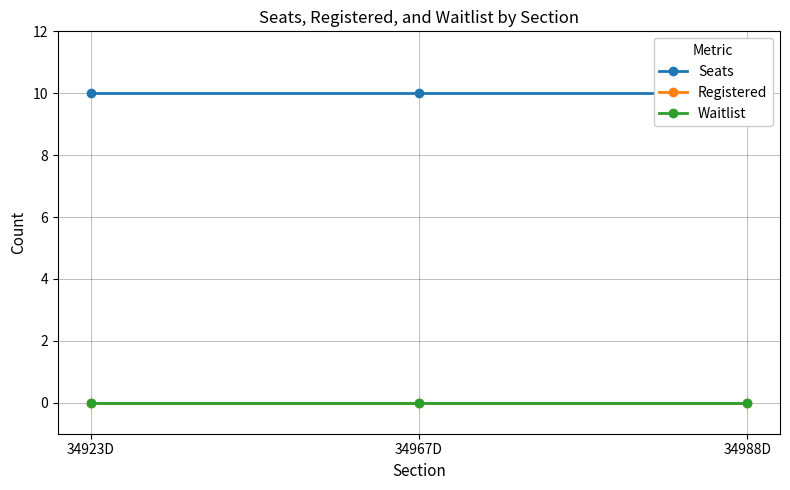

Is the value of Registered at 34988D greater than the value of Waitlist at 34988D?

No